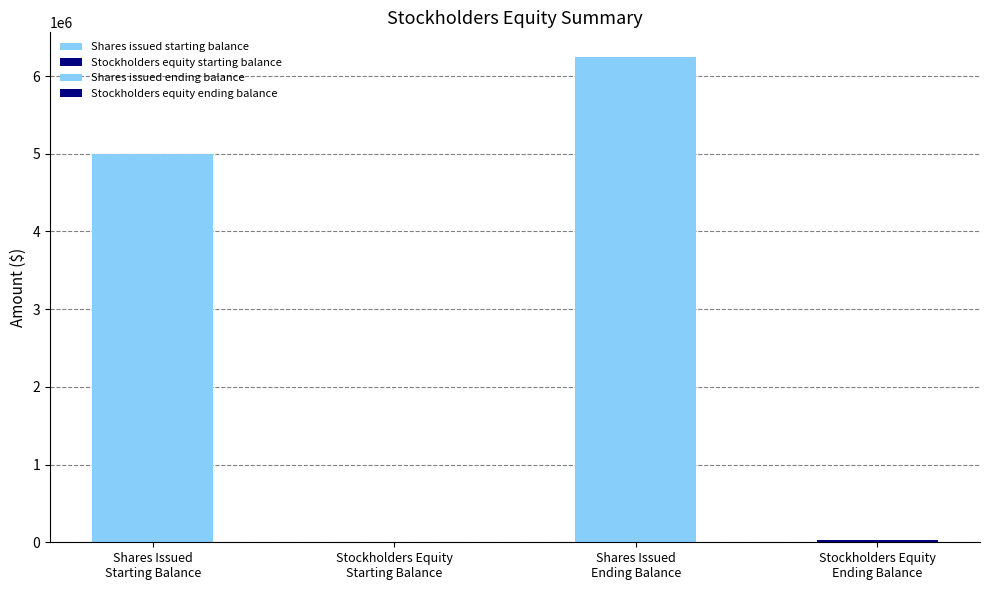

At which category does the chart reach its peak across all series?

Shares issued ending balance